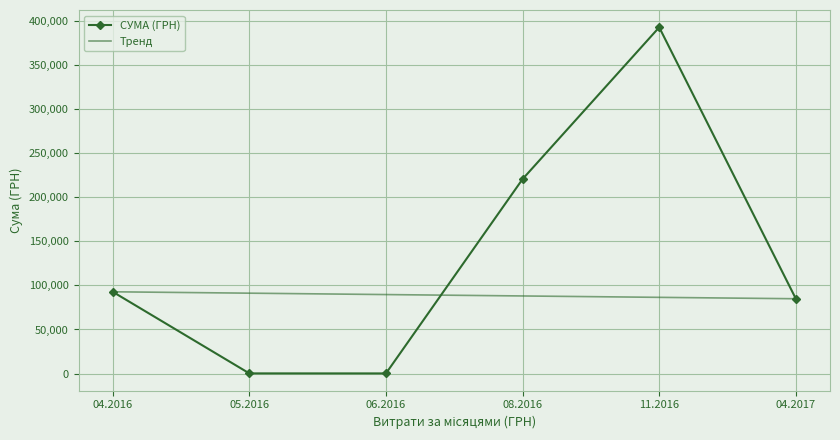

How many interior local valleys does the СУМА (ГРН) series have?

1